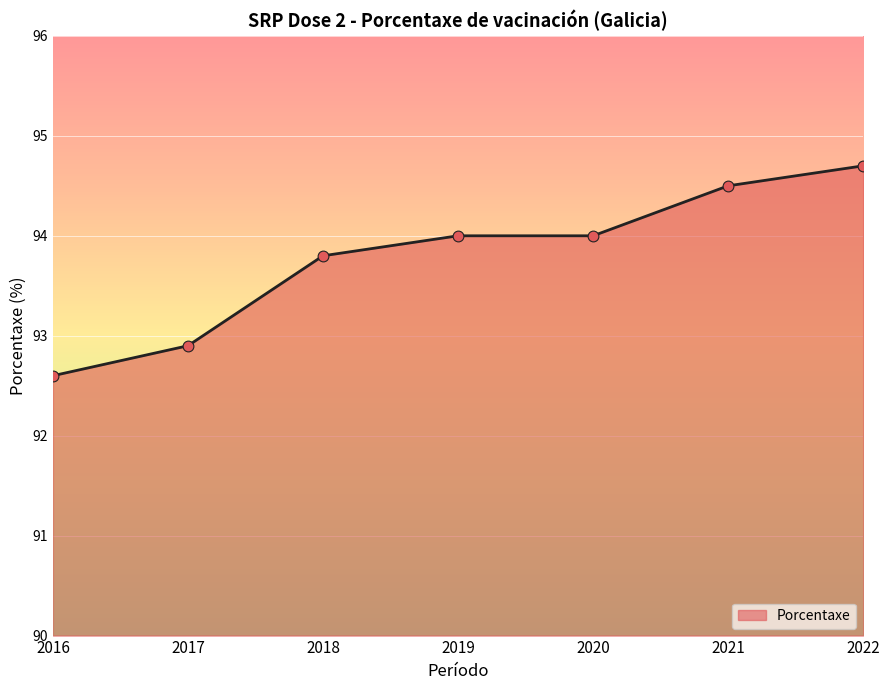

Between 2018 and 2022, which is larger?

2022